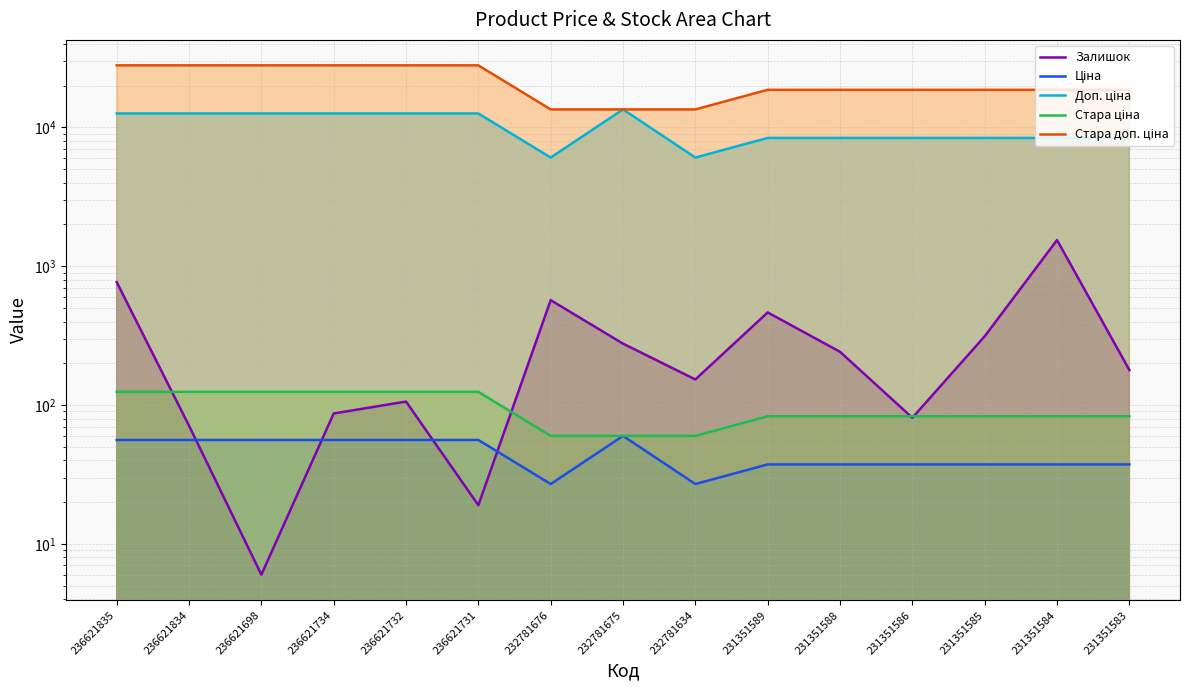

Reading right to left, what are all the values shown in this chart?

Залишок: 231351583=179.0	231351584=1545.0	231351585=313.0	231351586=81.0	231351588=242.0	231351589=465.0	232781634=153.0	232781675=277.0	232781676=570.0	236621731=19.0	236621732=106.0	236621734=87.0	236621698=6.0	236621834=71.0	236621835=769.0
Ціна: 231351583=37.4	231351584=37.4	231351585=37.4	231351586=37.4	231351588=37.4	231351589=37.4	232781634=27.0	232781675=60.0	232781676=27.0	236621731=56.0	236621732=56.0	236621734=56.0	236621698=56.0	236621834=56.0	236621835=56.0
Доп. ціна: 231351583=8408.0	231351584=8408.0	231351585=8408.0	231351586=8408.0	231351588=8408.0	231351589=8408.0	232781634=6072.0	232781675=13493.2	232781676=6072.0	236621731=12612.0	236621732=12612.0	236621734=12612.0	236621698=12612.0	236621834=12612.0	236621835=12612.0
Стара ціна: 231351583=83.0	231351584=83.0	231351585=83.0	231351586=83.0	231351588=83.0	231351589=83.0	232781634=60.0	232781675=60.0	232781676=60.0	236621731=124.6	236621732=124.6	236621734=124.6	236621698=124.6	236621834=124.6	236621835=124.6
Стара доп. ціна: 231351583=18684.0	231351584=18684.0	231351585=18684.0	231351586=18684.0	231351588=18684.0	231351589=18684.0	232781634=13493.2	232781675=13493.2	232781676=13493.2	236621731=28026.0	236621732=28026.0	236621734=28026.0	236621698=28026.0	236621834=28026.0	236621835=28026.0